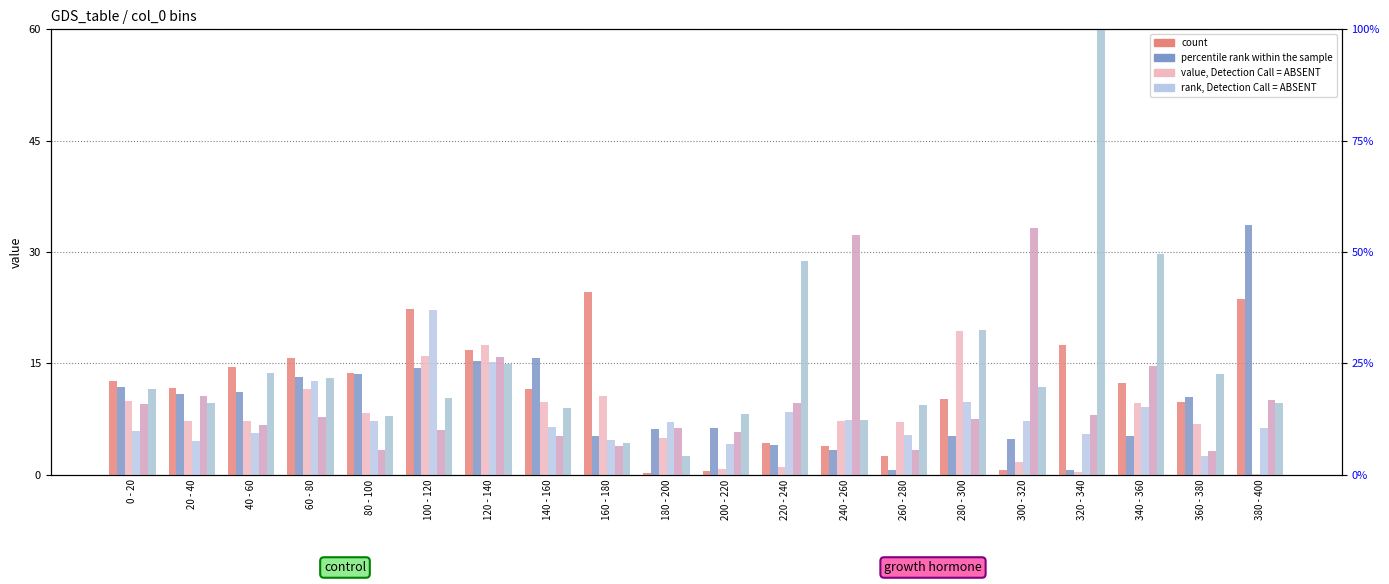

Rank the series by their maximum value, from lowest to highest.

40 - 60, 60 - 80, 0 - 20, 80 - 100, 20 - 40, 100 - 120